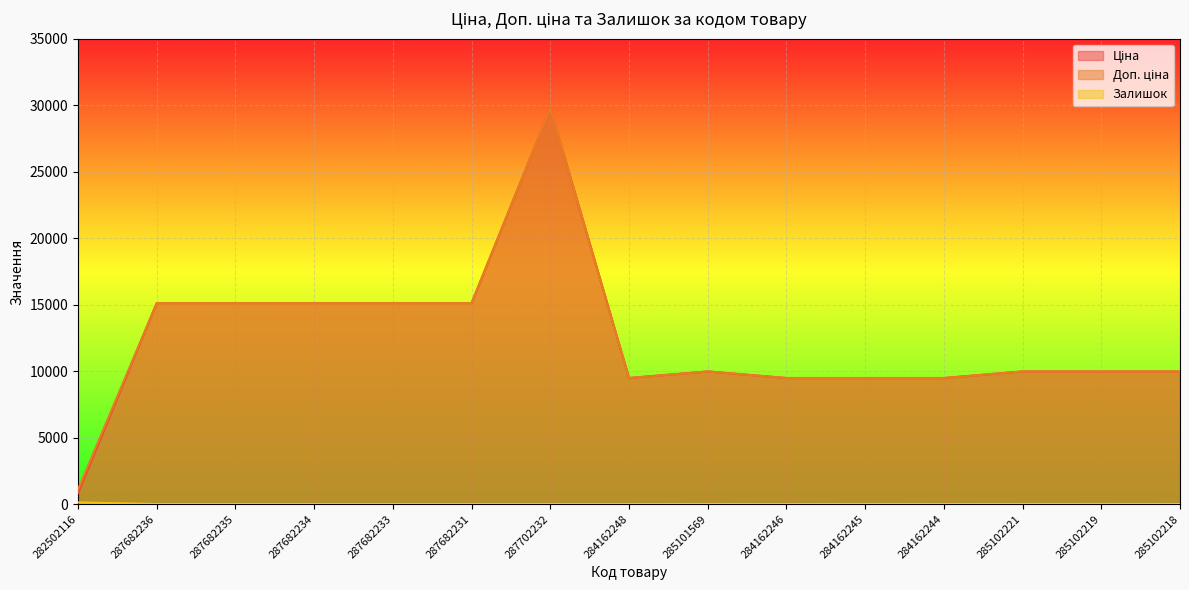

What is the sum of the Доп. ціна values at 287682236 and 282502116?

16229.2